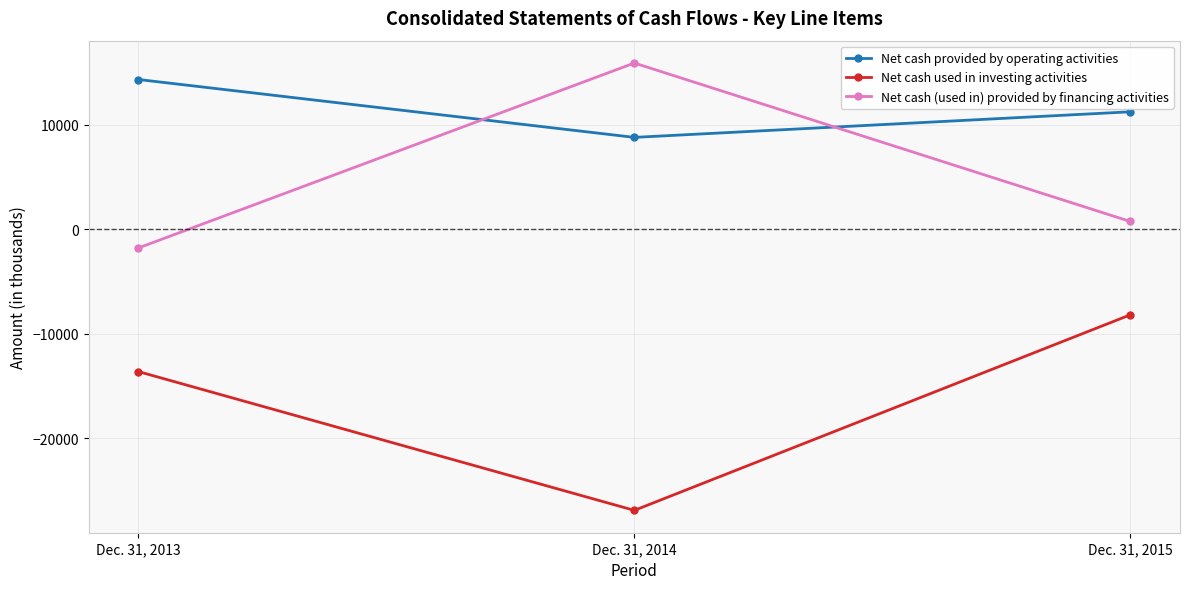

Which series has the largest total across all categories?

Net cash provided by operating activities